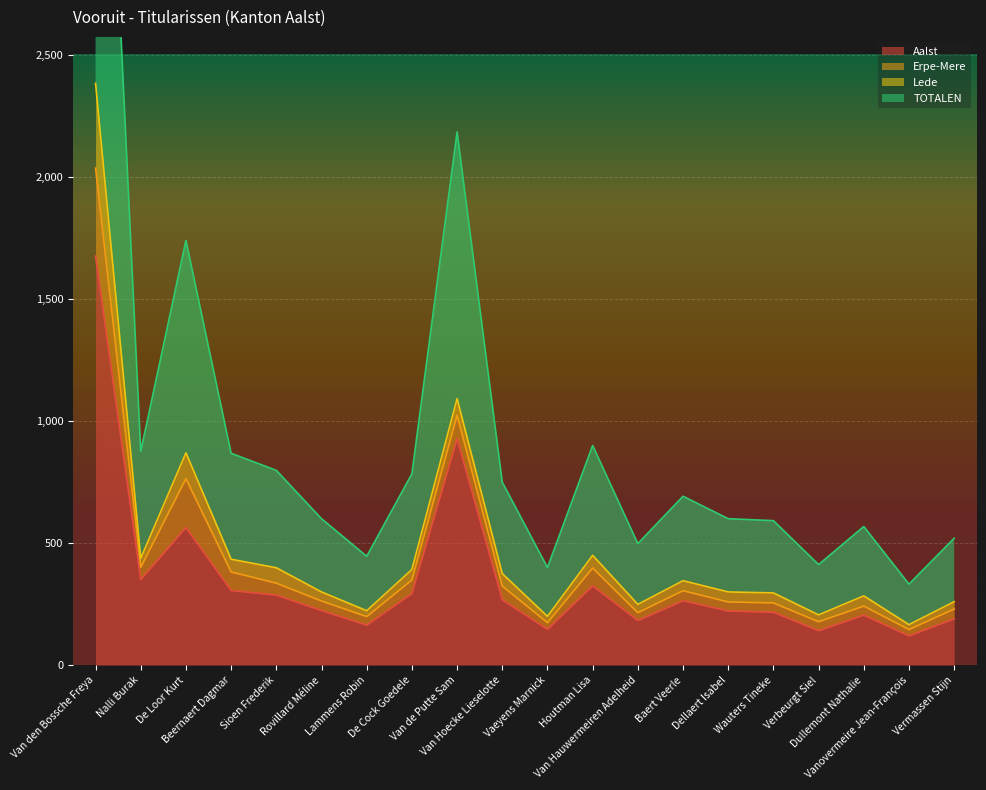

What is the maximum value for Aalst?

1676